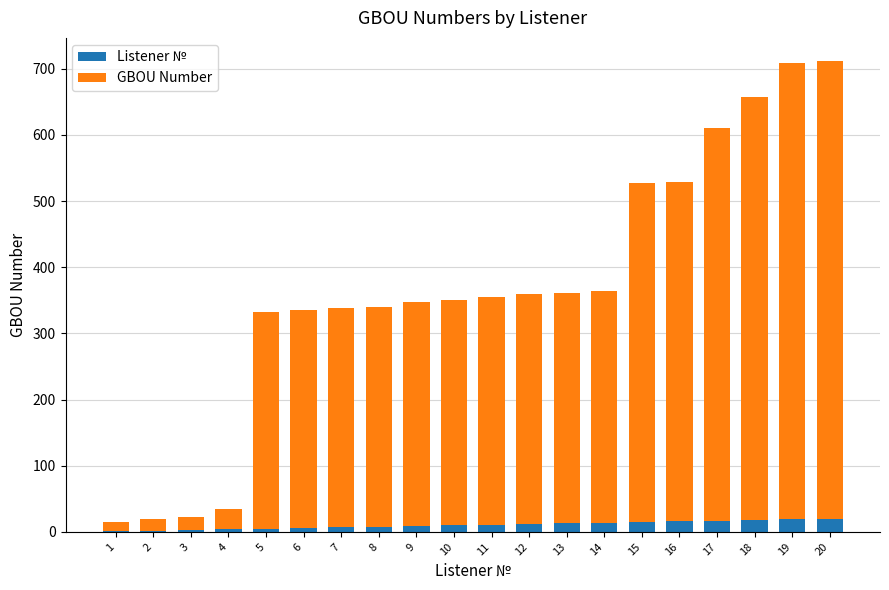

What is the sum of all Listener № values?

210